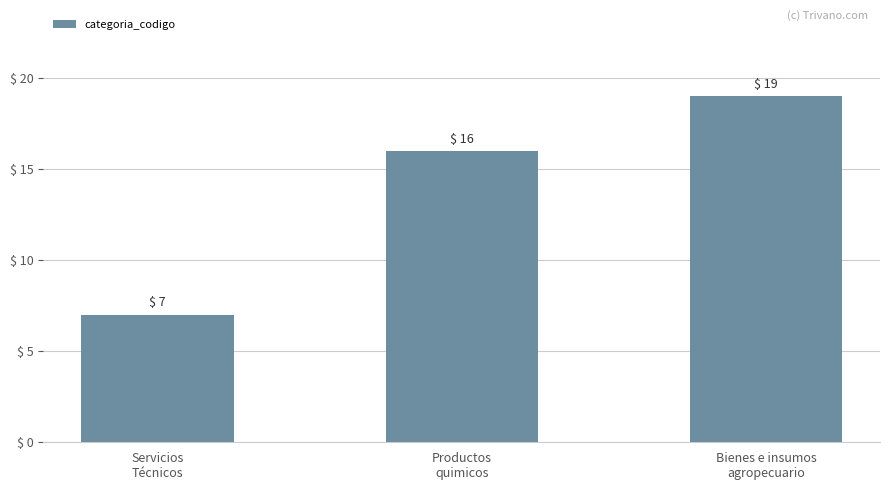

What is the sum of the values at Servicios
Técnicos and Productos
quimicos?

23